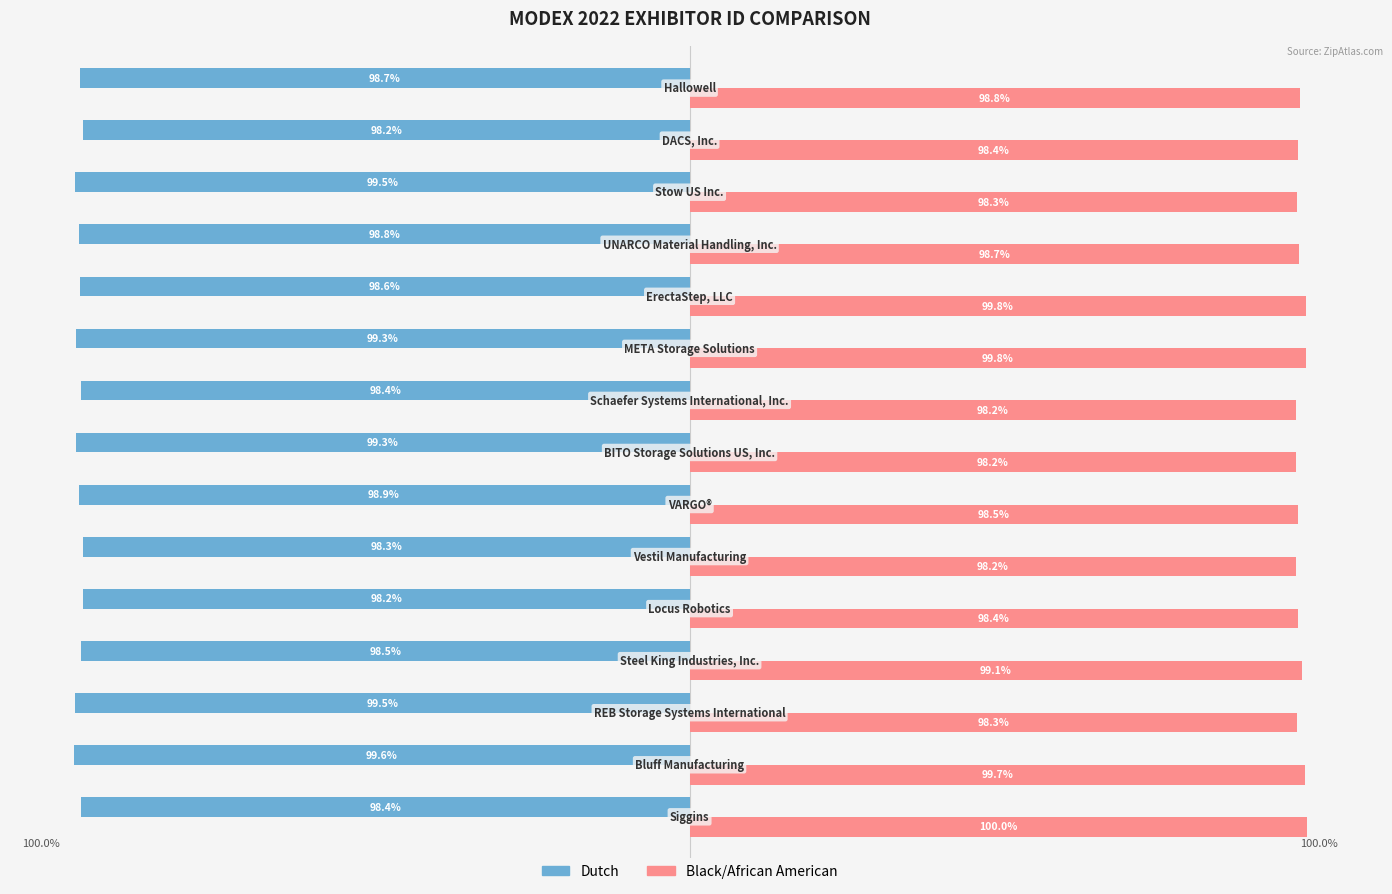

Which series has the largest total across all categories?

Black/African American